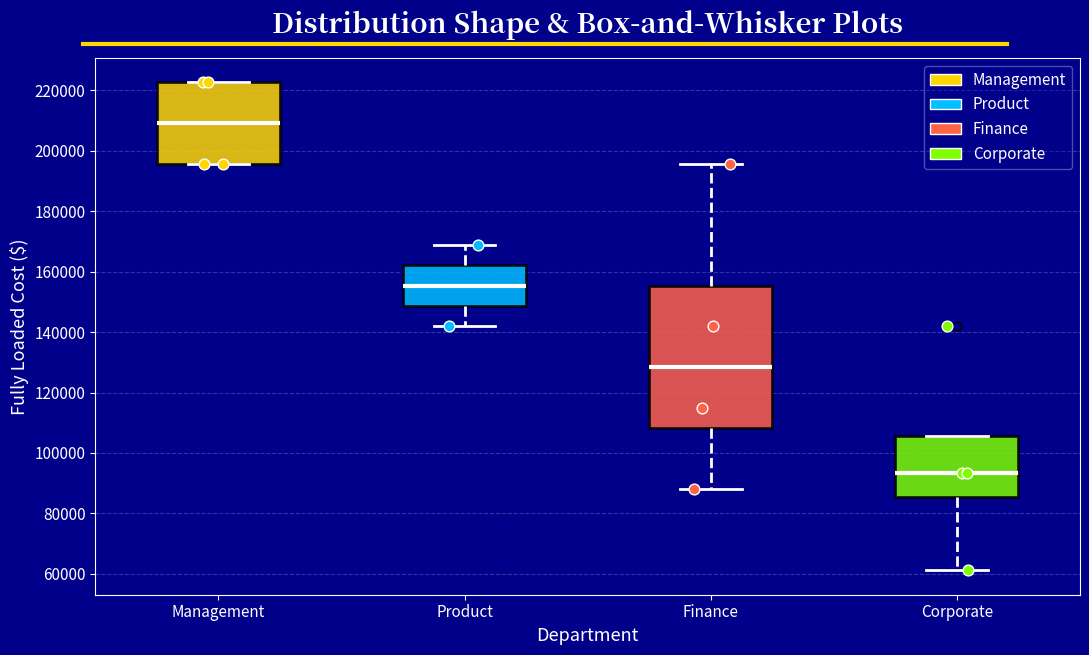

Reading left to right, read every box against the y-axis: the position of its median line, the range the box covers, and the ends of its whiskers. The values are not printed on the chart, so give them approximately, as read against the axis.

Management: median 210000, box 196000 to 222000, whiskers 196000 to 222000
Product: median 156000, box 148000 to 162000, whiskers 142000 to 168000
Finance: median 128000, box 108000 to 156000, whiskers 88000 to 196000
Corporate: median 94000, box 86000 to 106000, whiskers 62000 to 106000